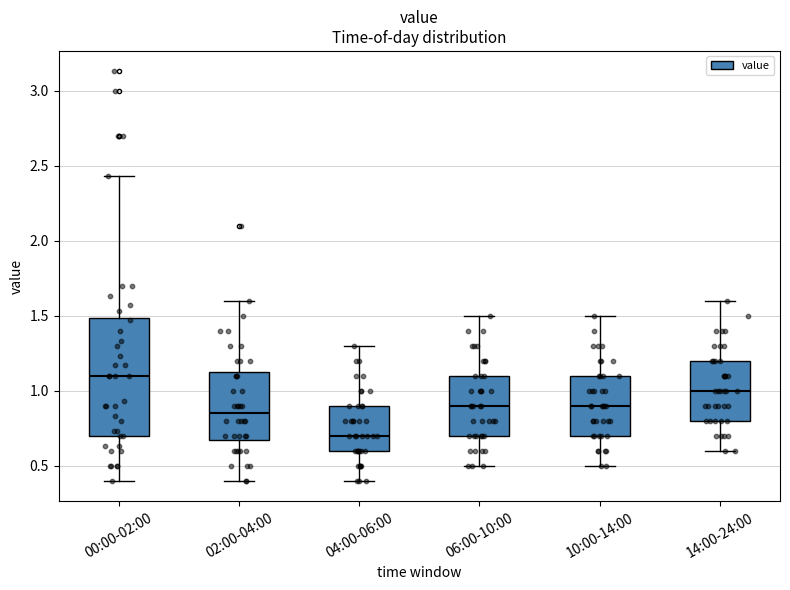

Reading left to right, read every box against the y-axis: the position of its median line, the range the box covers, and the ends of its whiskers. The values are not printed on the chart, so give them approximately, as read against the axis.

00:00-02:00: median 1.10, box 0.70 to 1.50, whiskers 0.40 to 2.45
02:00-04:00: median 0.85, box 0.70 to 1.15, whiskers 0.40 to 1.60
04:00-06:00: median 0.70, box 0.60 to 0.90, whiskers 0.40 to 1.30
06:00-10:00: median 0.90, box 0.70 to 1.10, whiskers 0.50 to 1.50
10:00-14:00: median 0.90, box 0.70 to 1.10, whiskers 0.50 to 1.50
14:00-24:00: median 1.00, box 0.80 to 1.20, whiskers 0.60 to 1.60